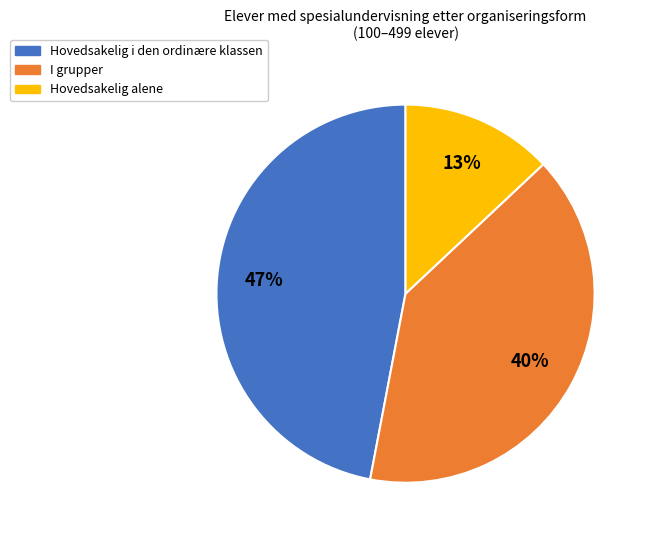

Is it true that Hovedsakelig alene is 13% of the pie?

True